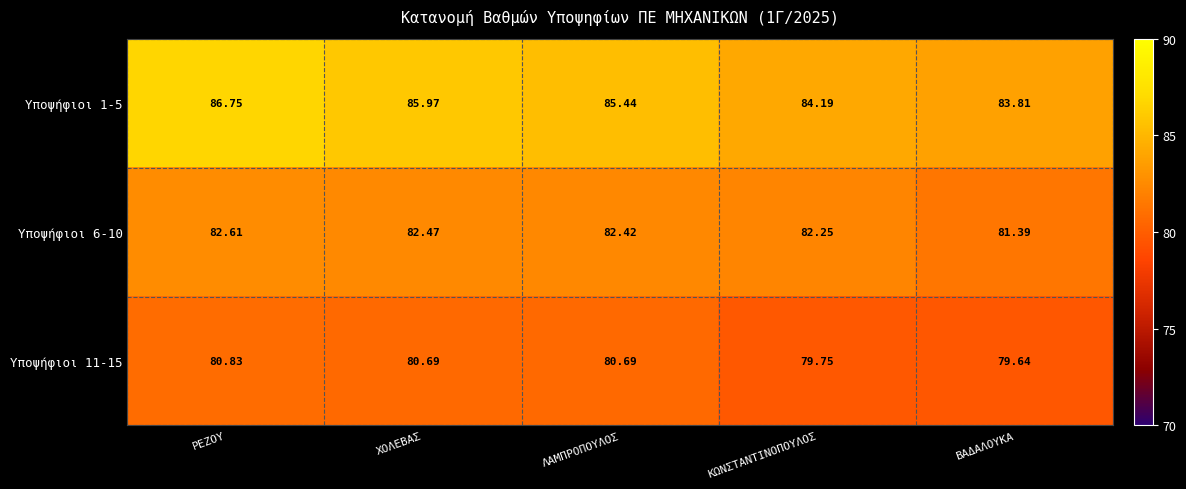

What is the total value across all series at ΛΑΜΠΡΟΠΟΥΛΟΣ?

248.6